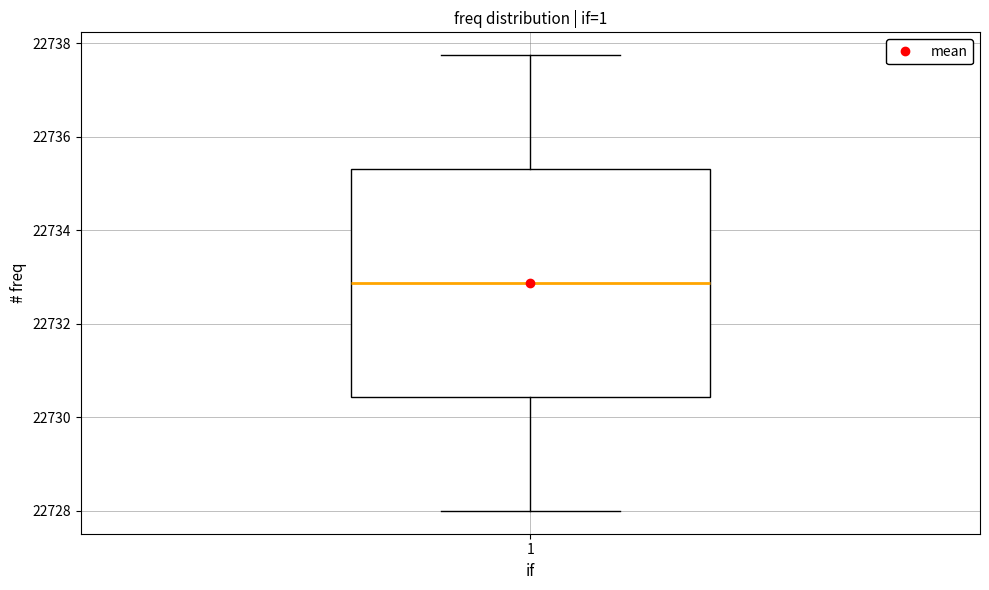

Where does the lower whisker of the box at x = 1 end on the y-axis? The values are not printed on the chart, so give them approximately, as read against the axis.

22728.0